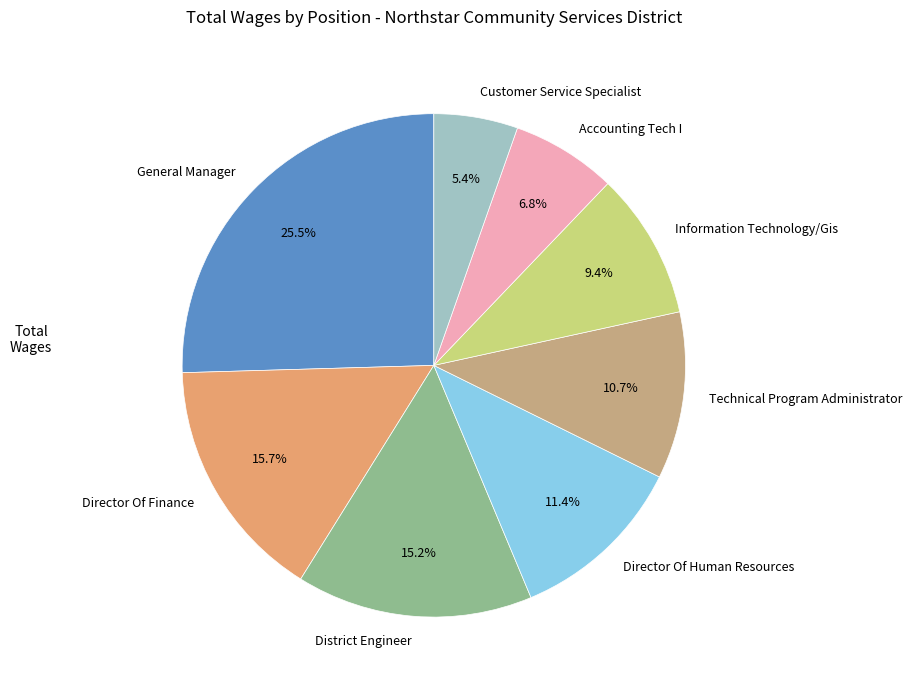

Is there any slice that represents more than half of the pie?

No